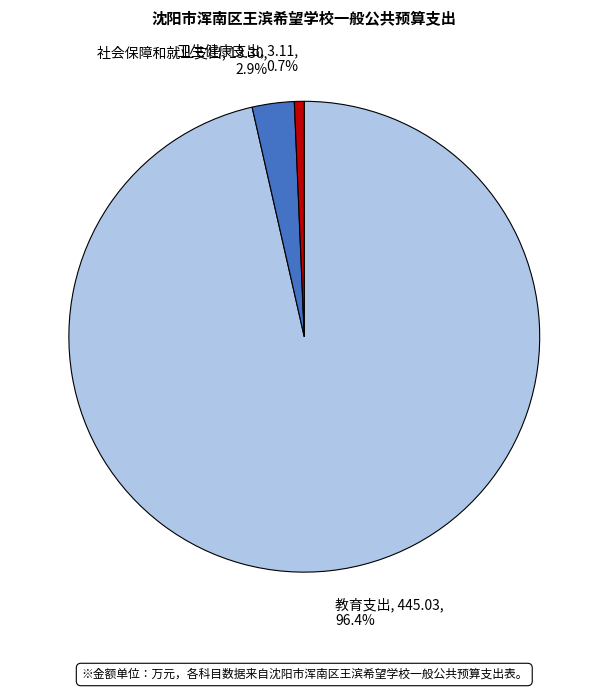

True or false: 卫生健康支出 accounts for 1% of the total.

True